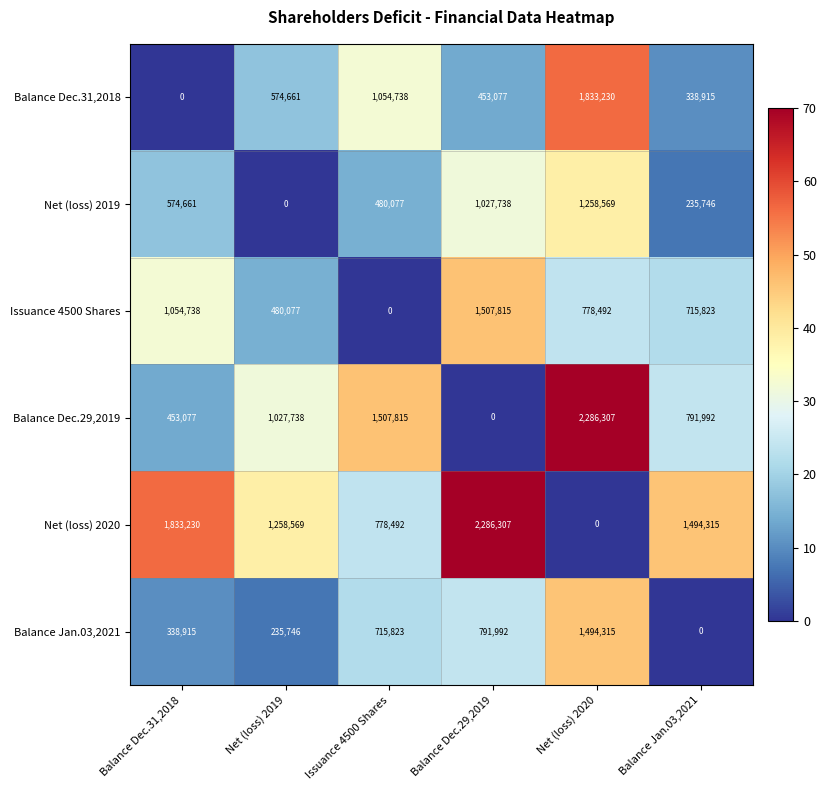

Count the number of categories in the chart.

6